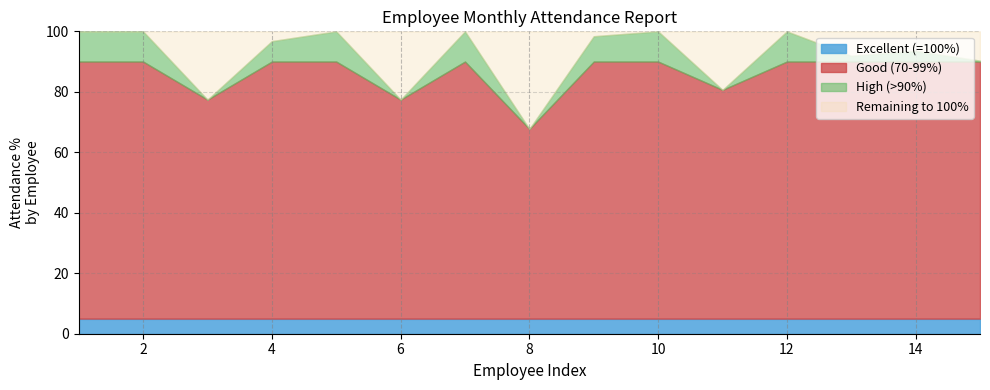

What are all the series names shown in the legend?

Excellent (=100%), Good (70-99%), High (>90%), Remaining to 100%